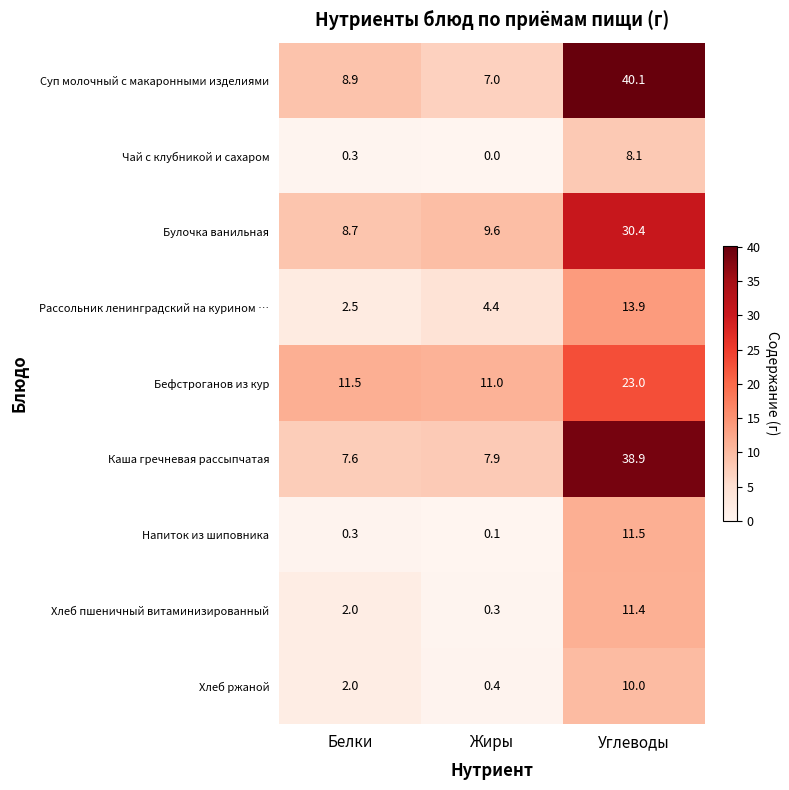

At which category does the chart reach its minimum across all series?

Жиры